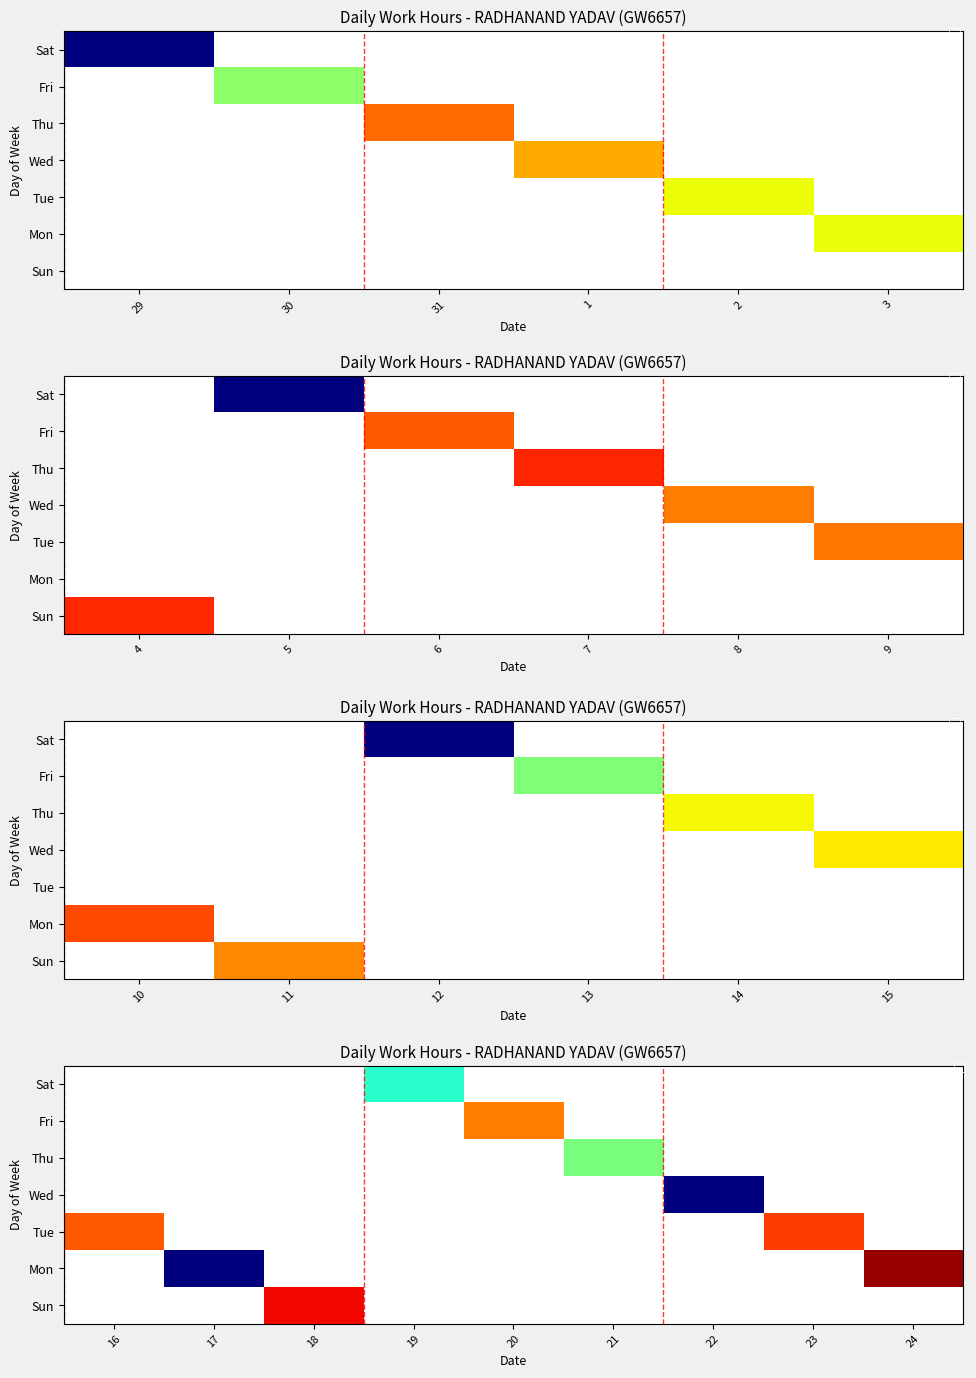

Count the number of data series in this chart.

7